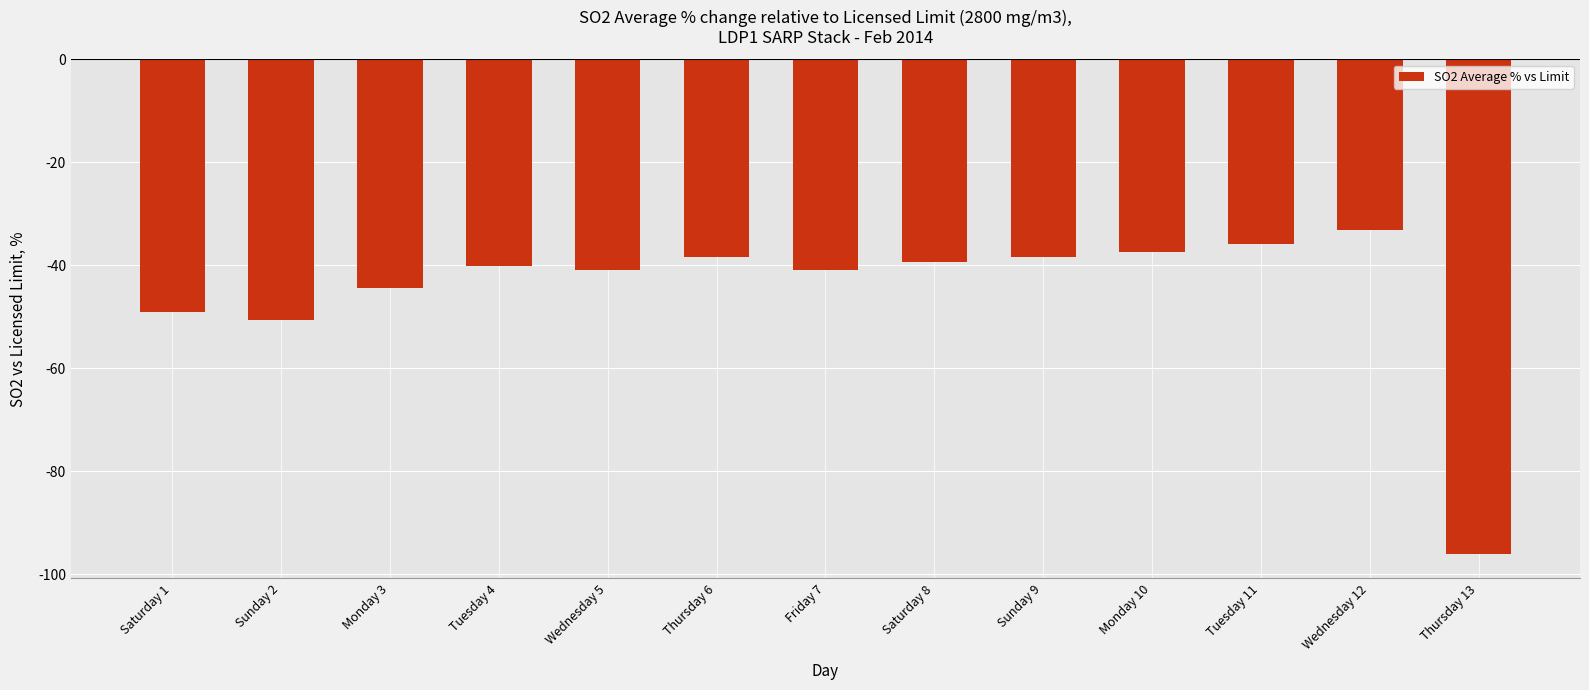

Count the number of values greater than -40.

6